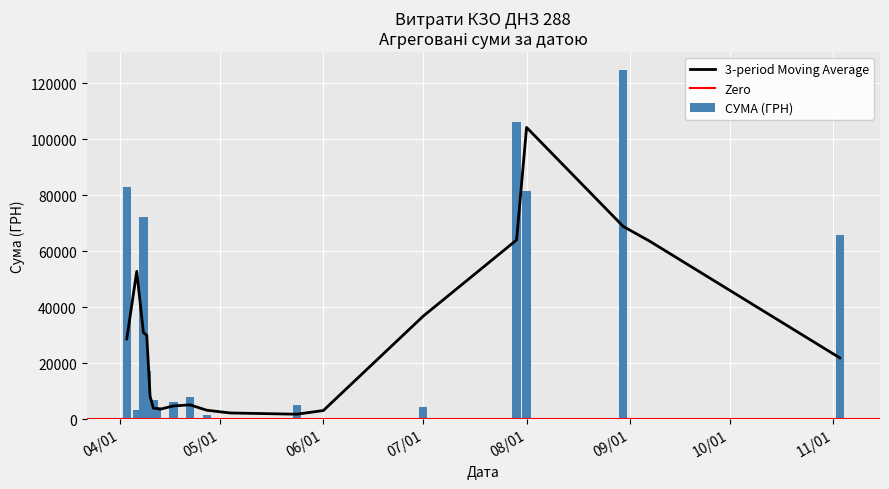

Where does the data first go above 6109?

03.04.2016